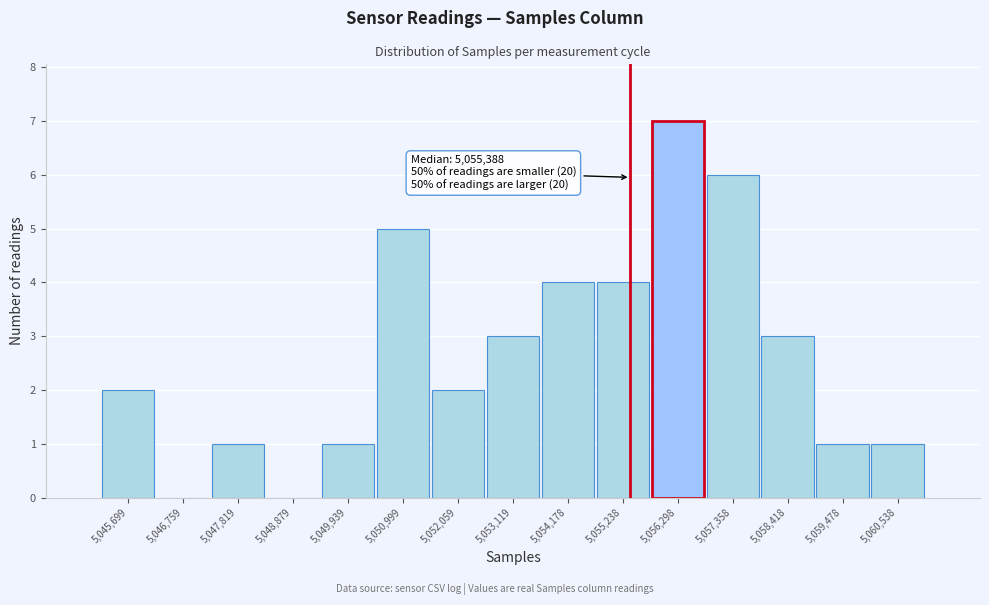

Over which range of the x-axis is the bar tallest?

5055800 to 5056800